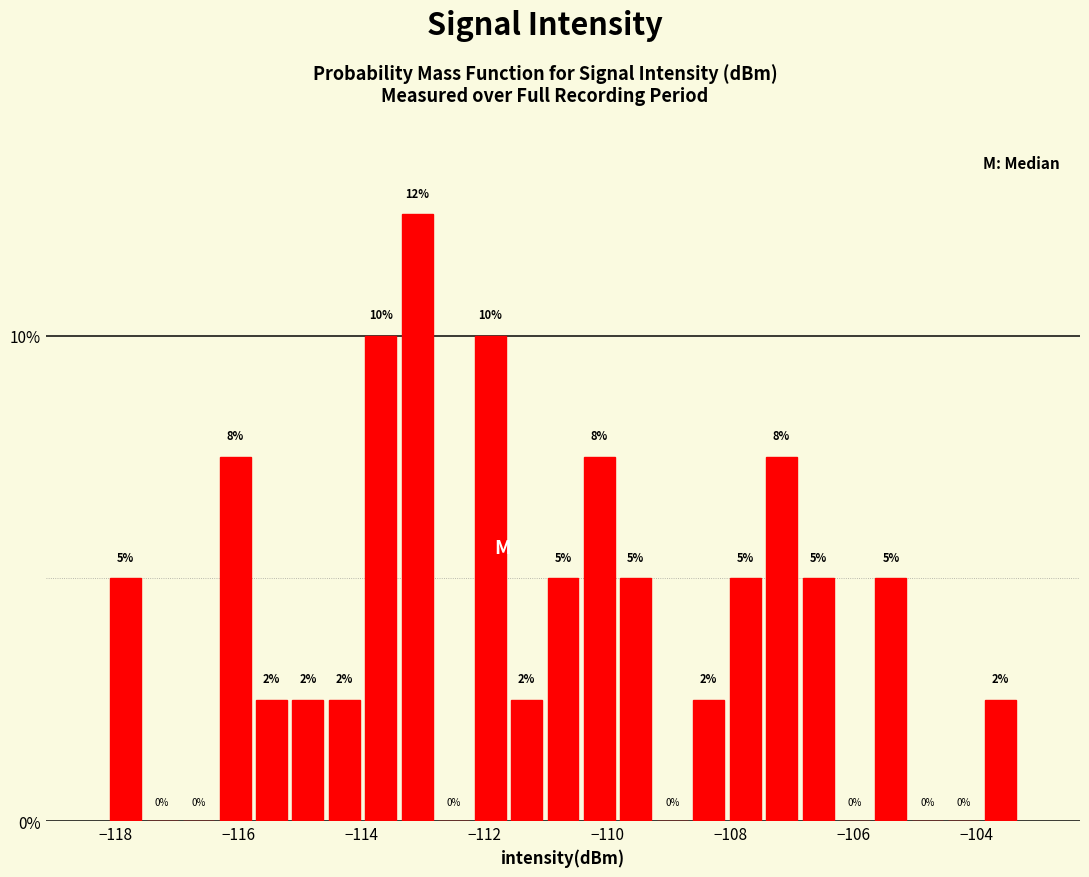

Read against the x-axis, roughly where is the centre of the tallest bar?

-113.0